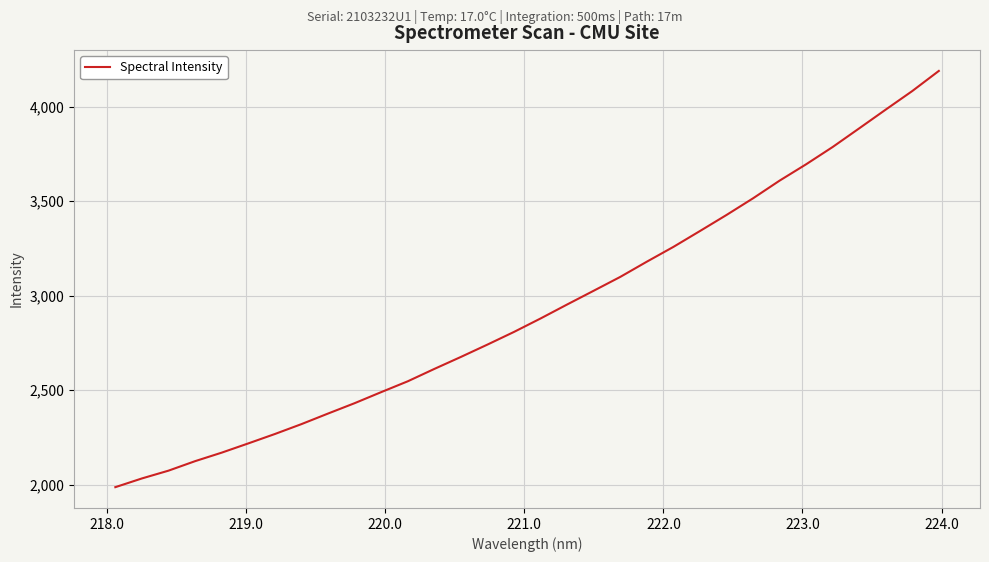

What is the minimum value shown in the chart?

1988.0